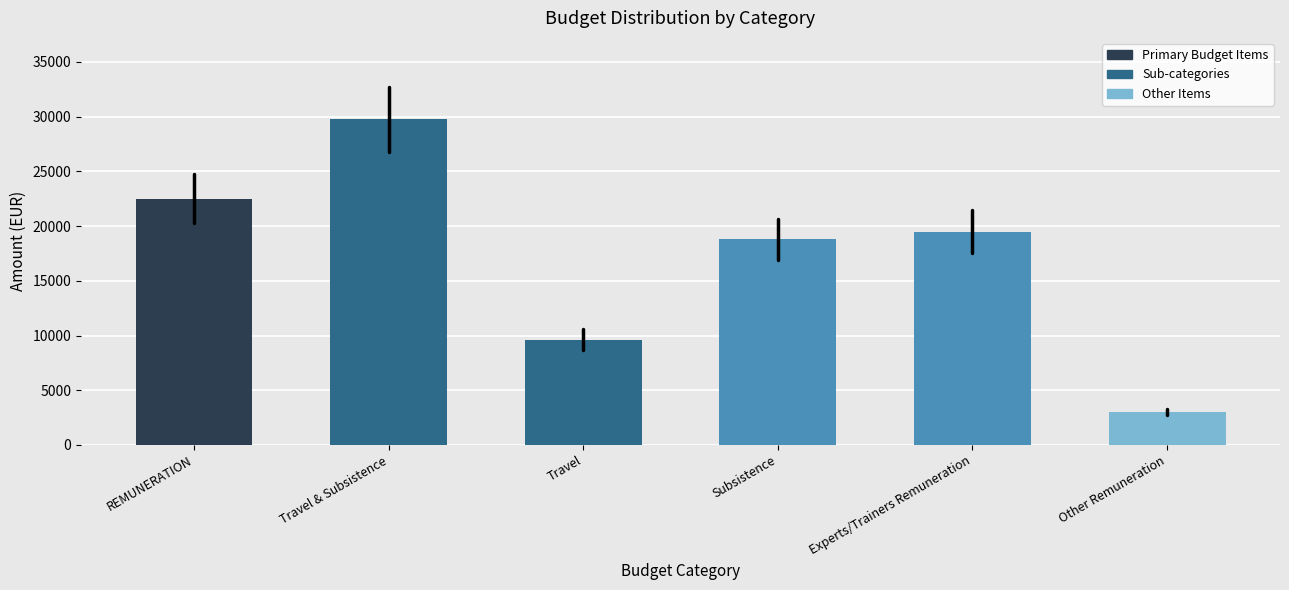

Reading right to left, what are all the values shown in this chart?

3000	19500	18810	9600	29760	22500